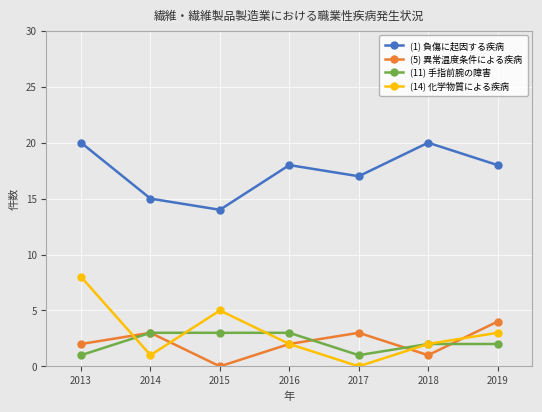

Where does the (14) 化学物質による疾病 series first go above 2?

2013